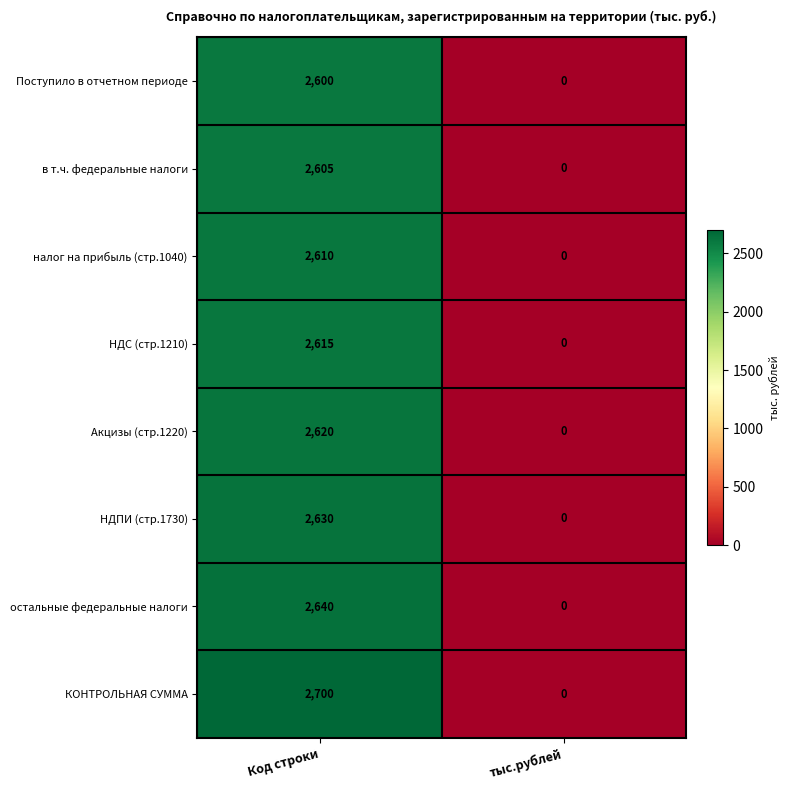

Reading left to right, what are all the values shown in this chart?

Поступило в отчетном периоде: 2600	0
в т.ч. федеральные налоги: 2605	0
налог на прибыль (стр.1040): 2610	0
НДС (стр.1210): 2615	0
Акцизы (стр.1220): 2620	0
НДПИ (стр.1730): 2630	0
остальные федеральные налоги: 2640	0
КОНТРОЛЬНАЯ СУММА: 2700	0